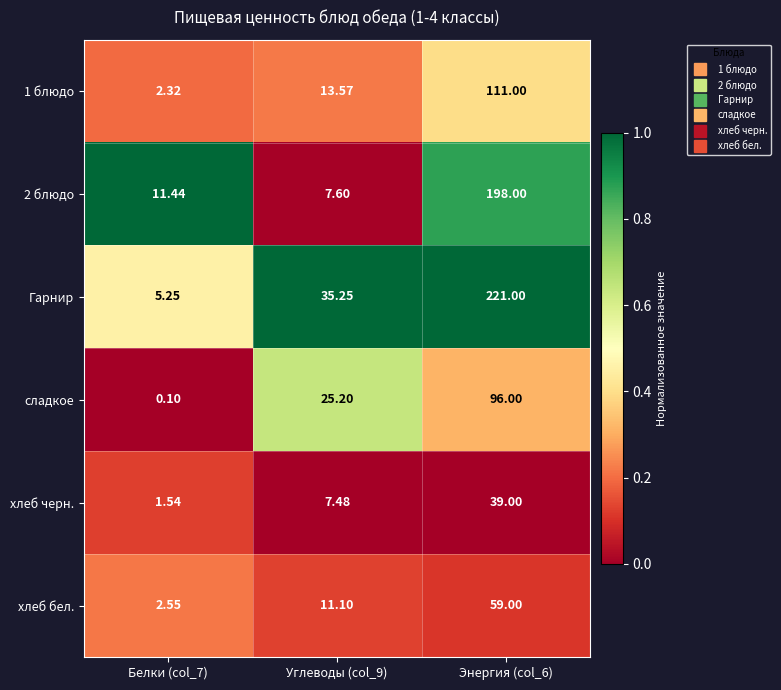

Which series has the widest spread of values?

Гарнир